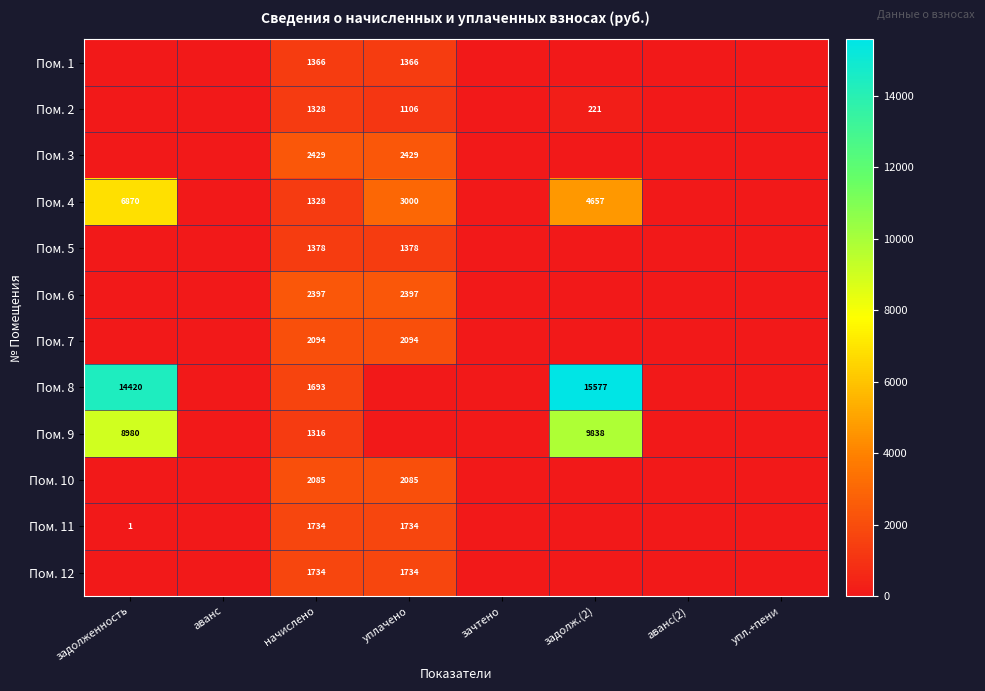

True or false: Пом. 3 has a value of 2429 at уплачено.

True